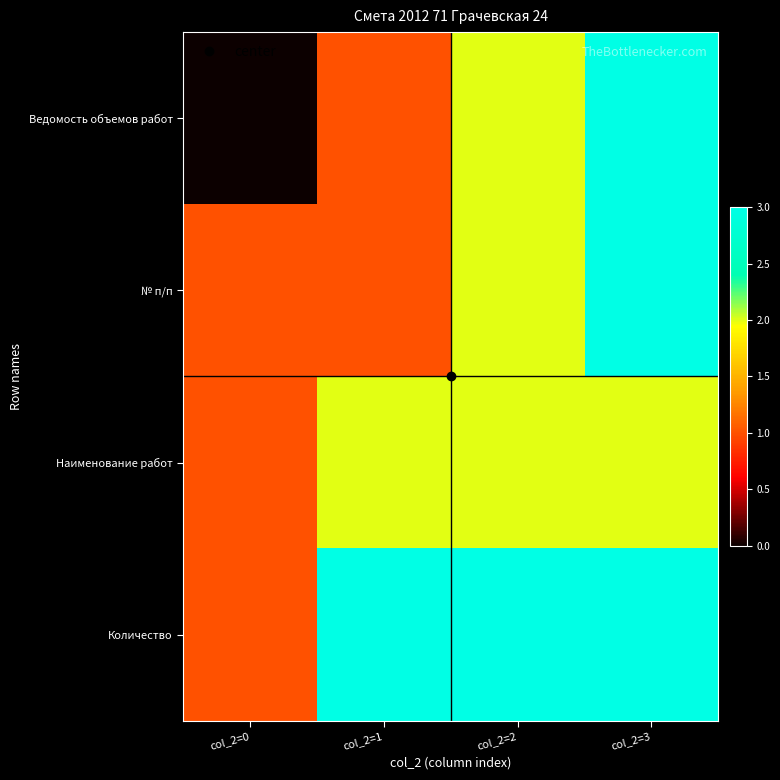

Which series has the largest range (max minus min)?

Ведомость объемов работ